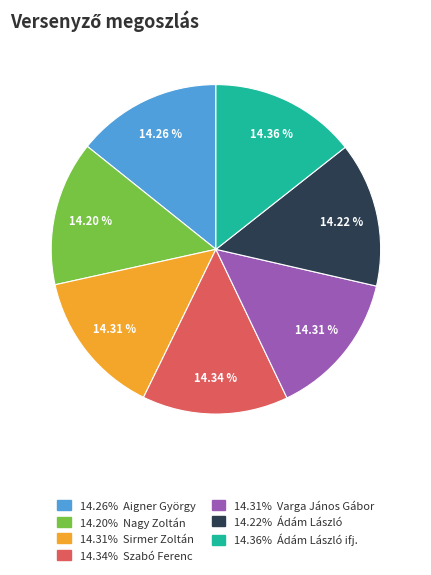

Is there any slice that represents more than half of the pie?

No